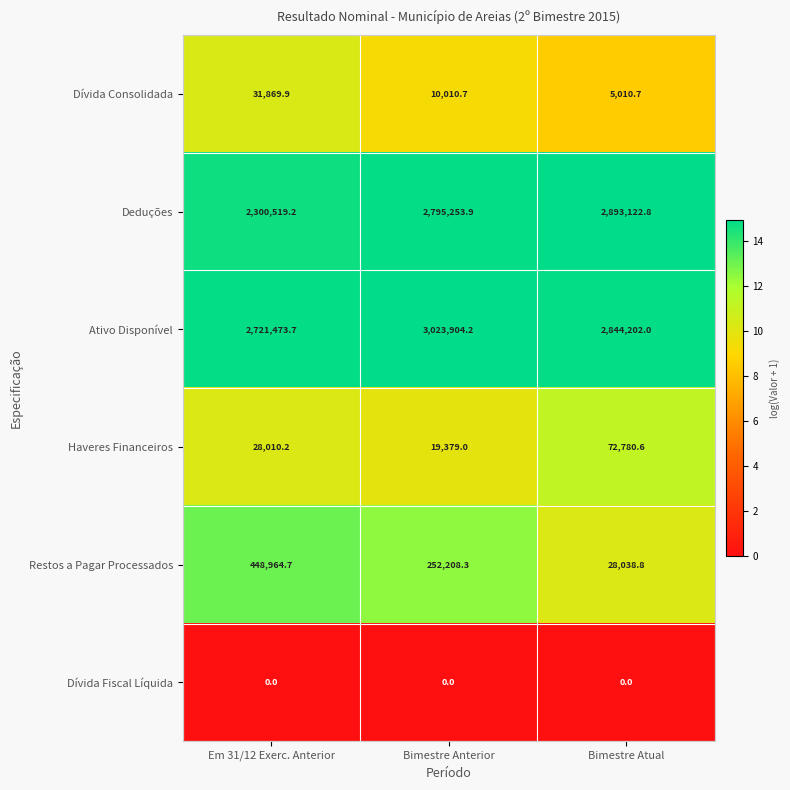

The Haveres Financeiros series shows 19379.0 at Bimestre Anterior. True or false?

True